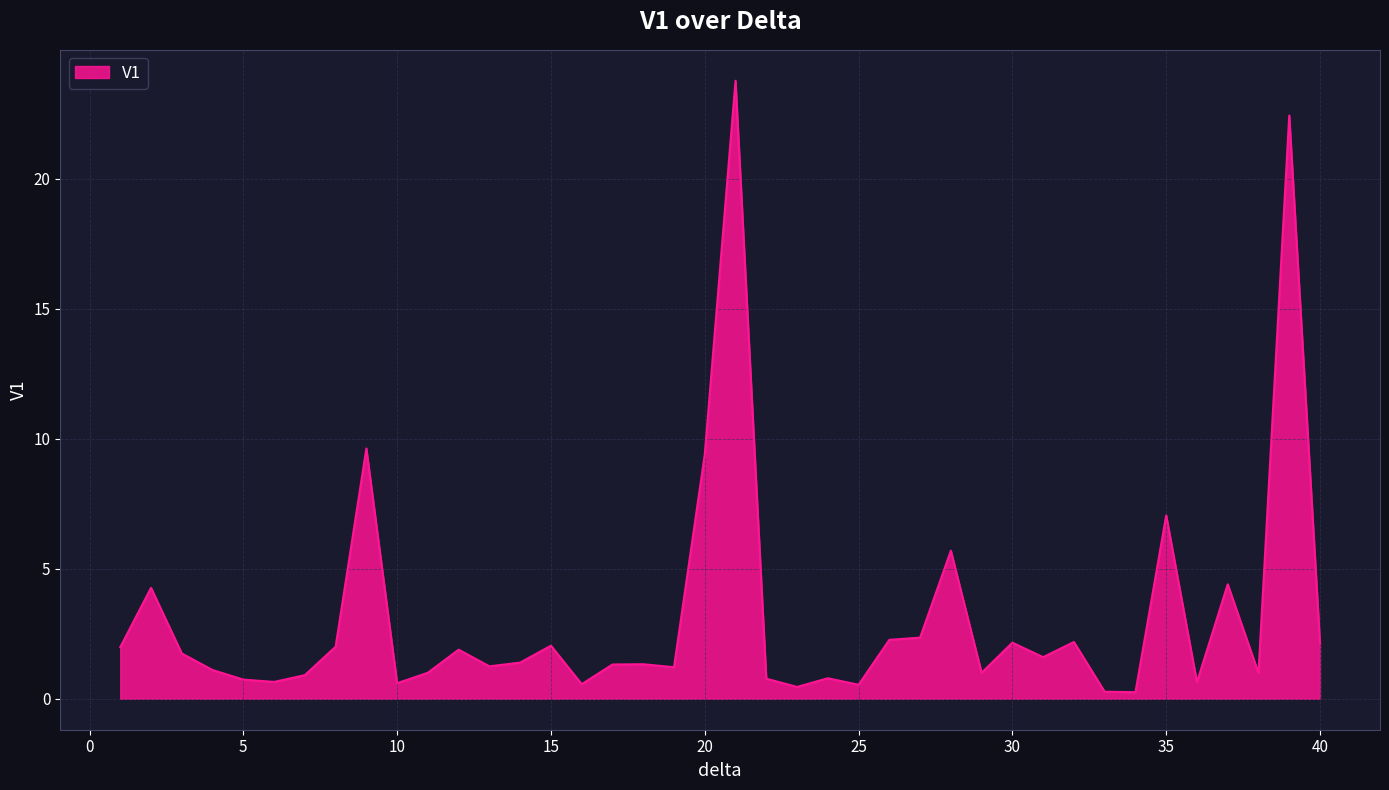

What is the difference between the maximum and minimum values?

23.5